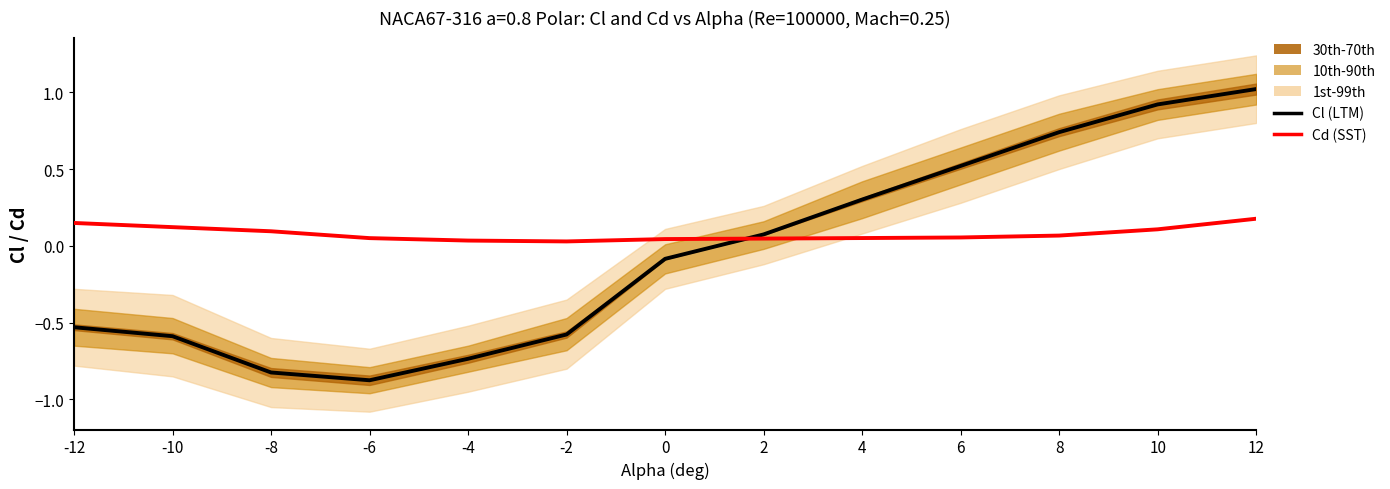

What is the value of the Cd (SST) point at the 12th from the left?

0.1